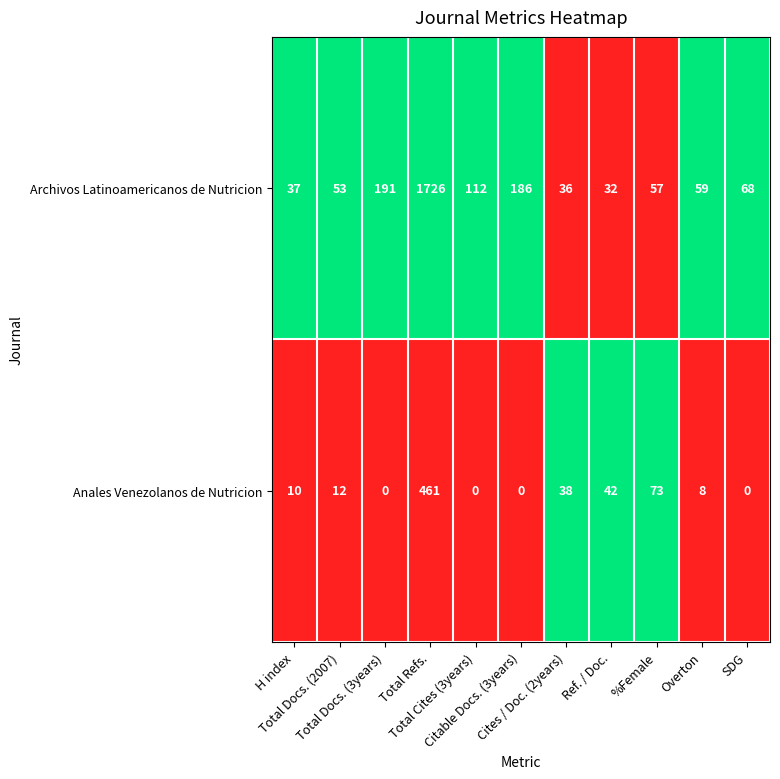

What is the highest value of the Archivos Latinoamericanos de Nutricion series?

1726